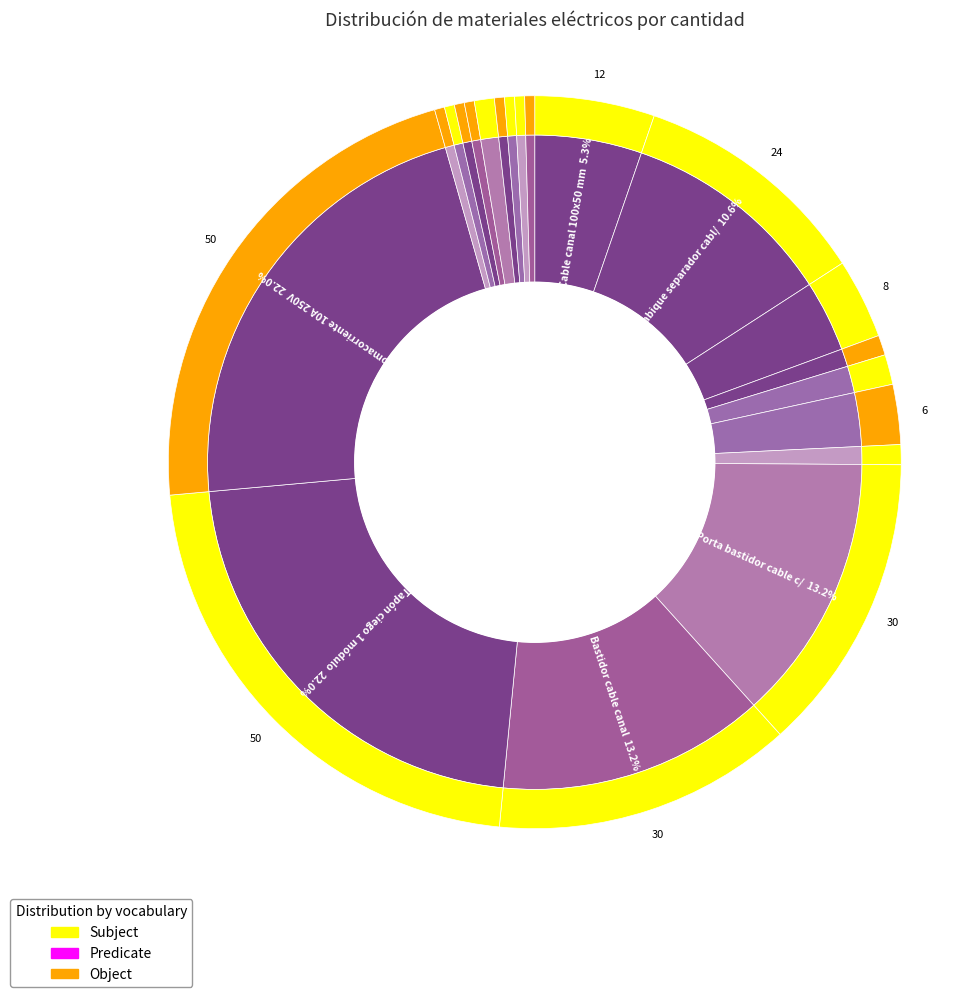

Between Porta bastidor cable canal and Grampa tubo rígido 22 mm, which is larger?

Porta bastidor cable canal